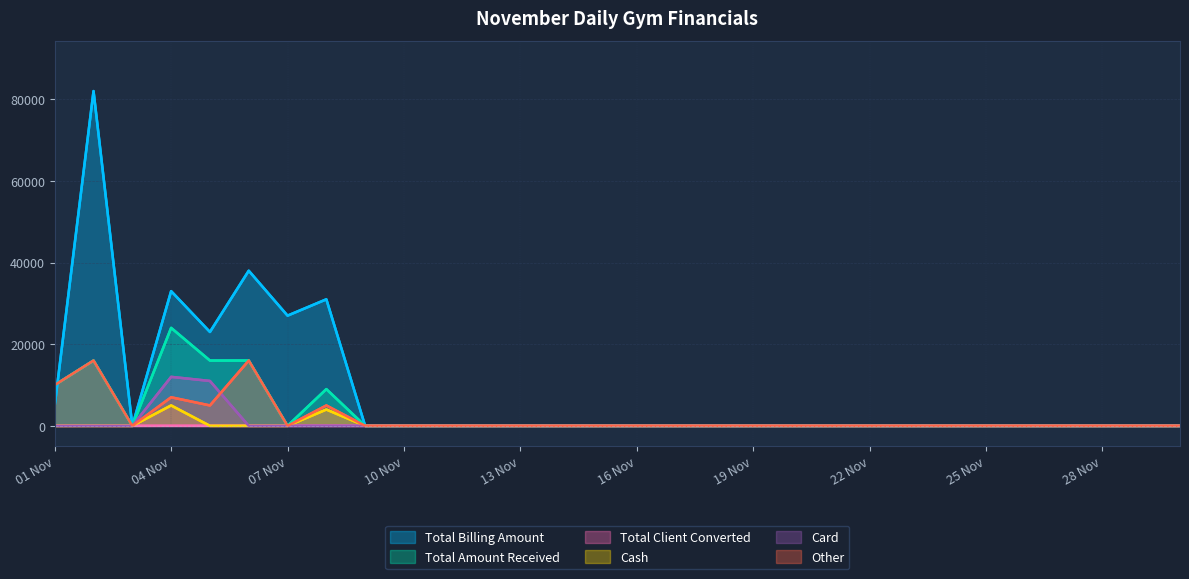

Rank the series at 23 from highest to lowest value.

Total Billing Amount, Total Amount Received, Total Client Converted, Cash, Card, Other